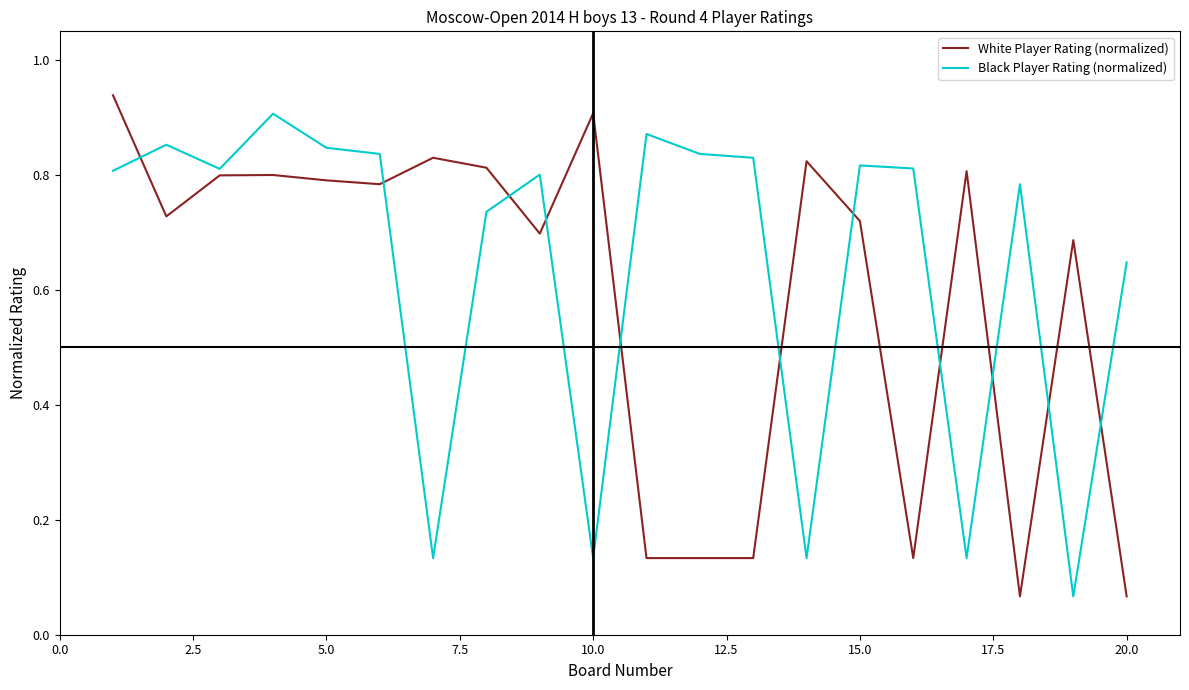

Which series ends up on top after the final intersection of Black Player Rating (normalized) and White Player Rating (normalized)?

Black Player Rating (normalized)